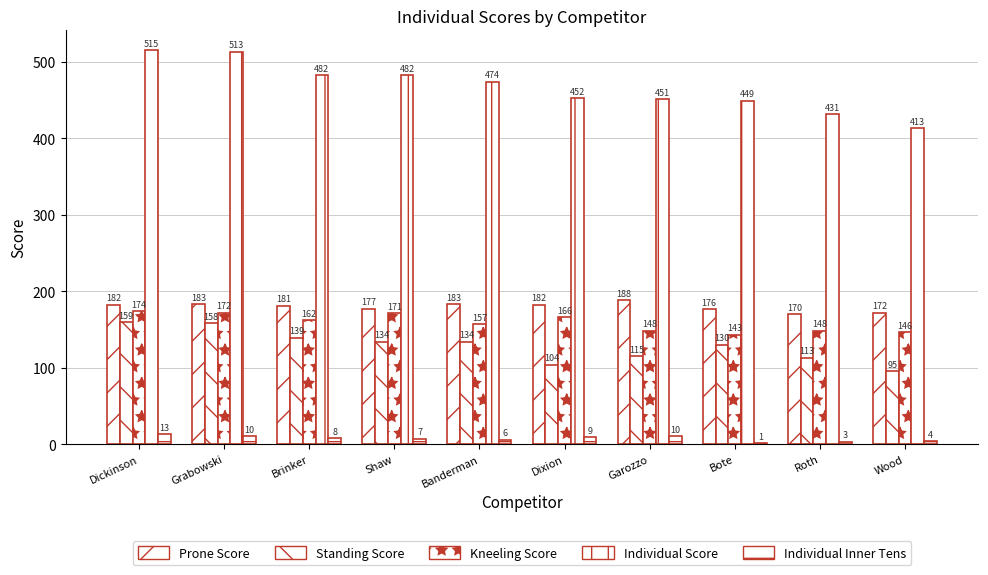

Count the number of data series in this chart.

5